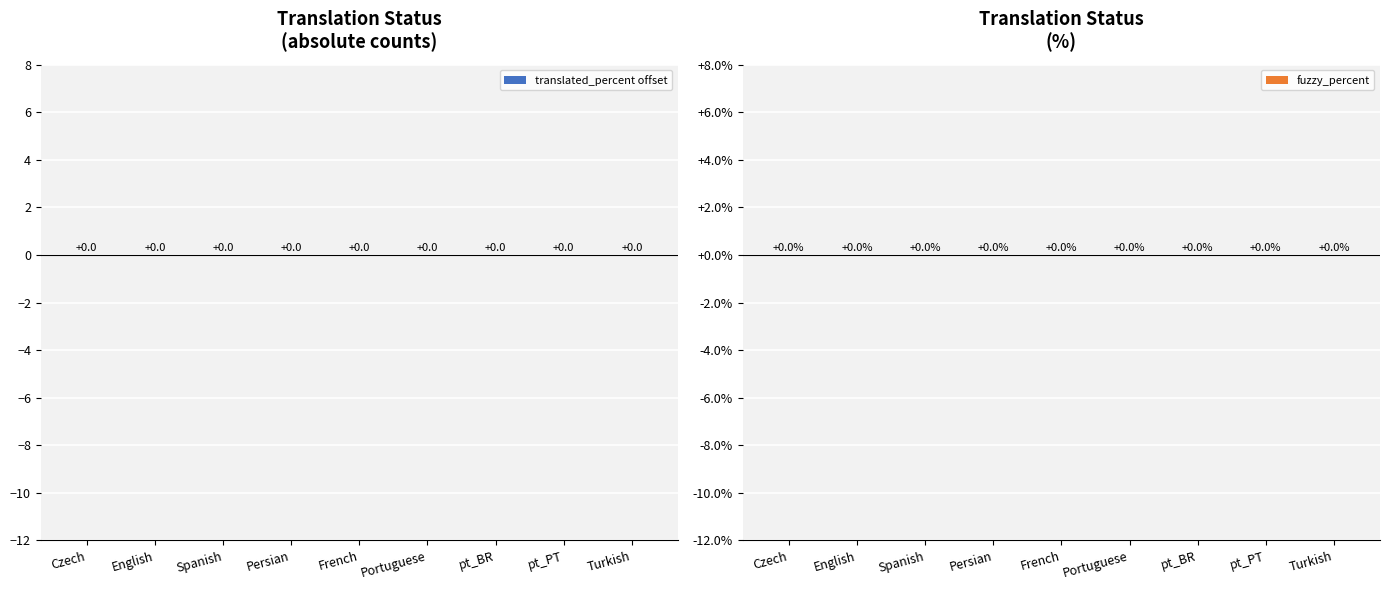

Which series has the widest spread of values?

translated_percent